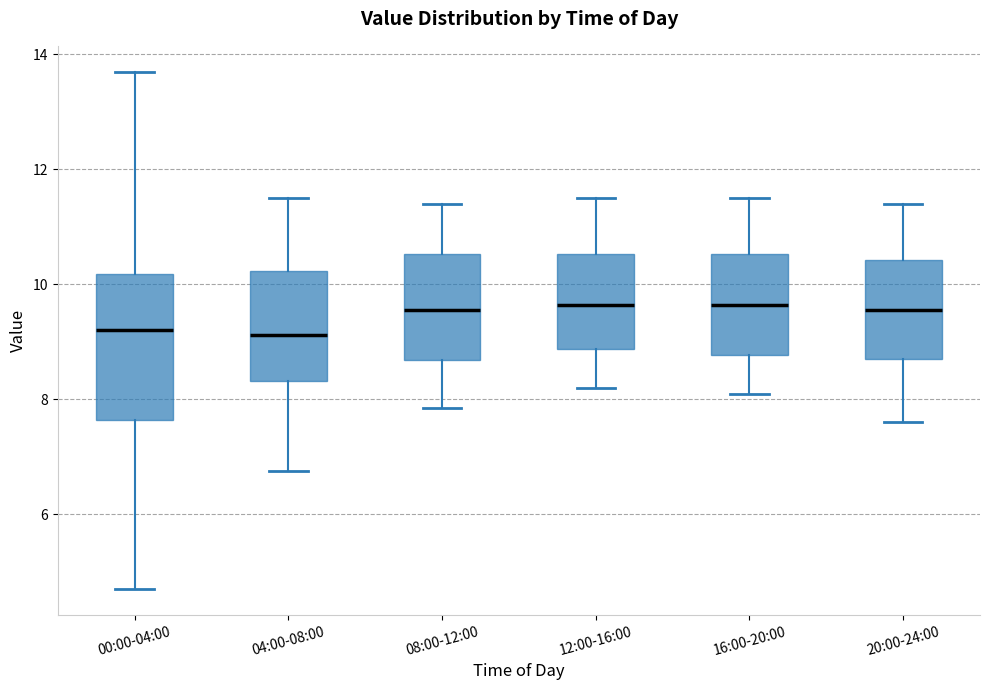

Reading left to right, read every box against the y-axis: the position of its median line, the range the box covers, and the ends of its whiskers. The values are not printed on the chart, so give them approximately, as read against the axis.

00:00-04:00: median 9.2, box 7.6 to 10.2, whiskers 4.8 to 13.8
04:00-08:00: median 9.2, box 8.4 to 10.2, whiskers 6.8 to 11.6
08:00-12:00: median 9.6, box 8.6 to 10.6, whiskers 7.8 to 11.4
12:00-16:00: median 9.6, box 8.8 to 10.6, whiskers 8.2 to 11.6
16:00-20:00: median 9.6, box 8.8 to 10.6, whiskers 8.2 to 11.6
20:00-24:00: median 9.6, box 8.8 to 10.4, whiskers 7.6 to 11.4